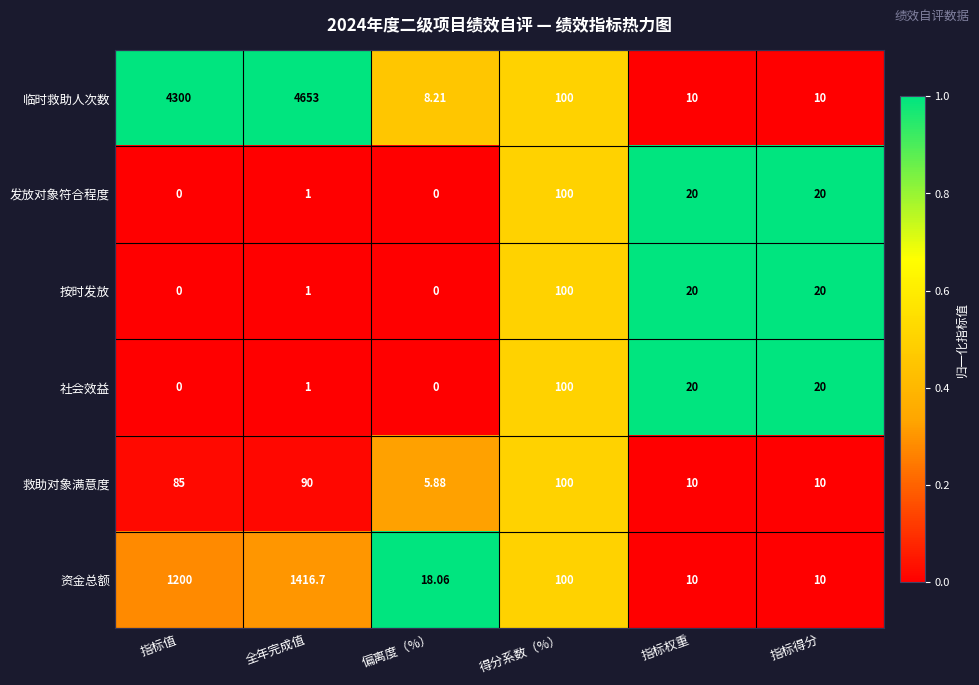

Which series has the largest range (max minus min)?

临时救助人次数